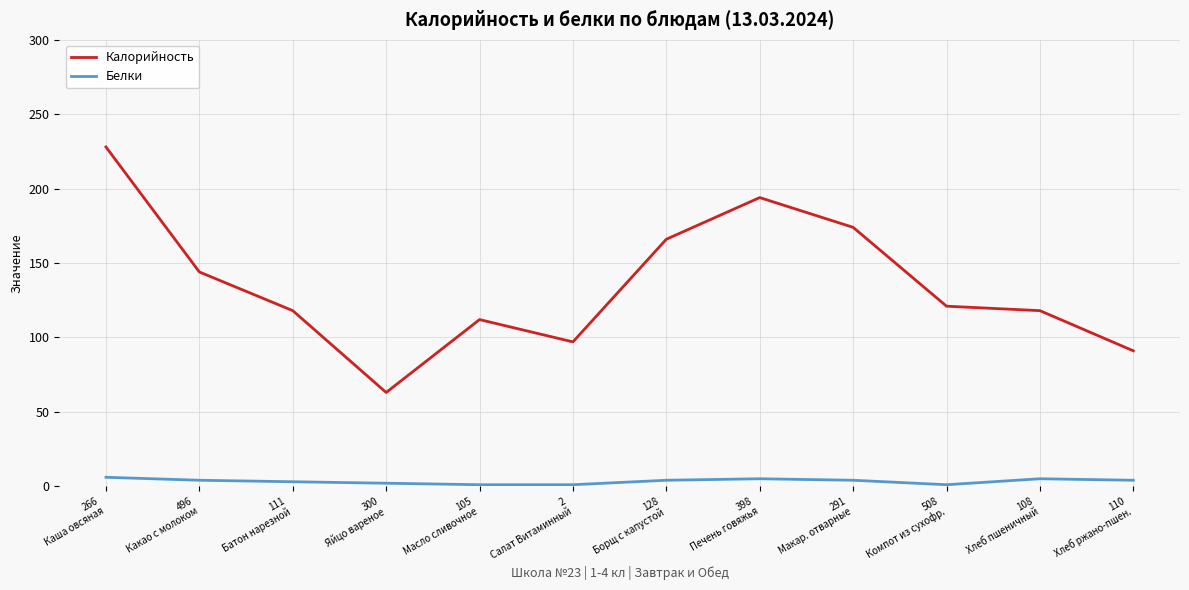

True or false: Калорийность and Белки cross at least once.

False